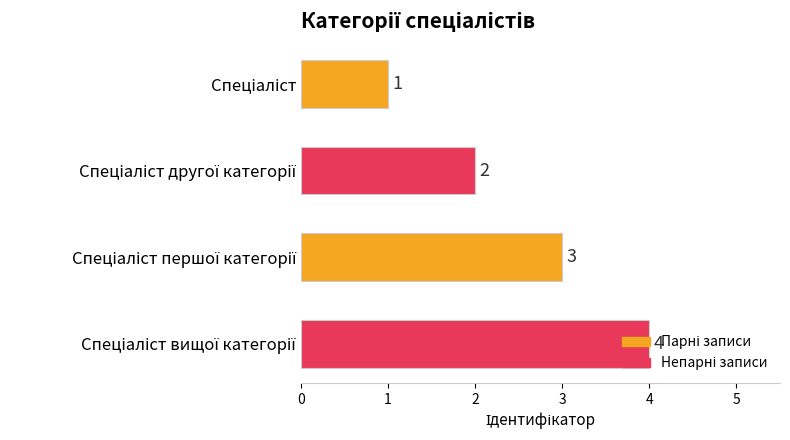

What is the greatest value displayed?

4